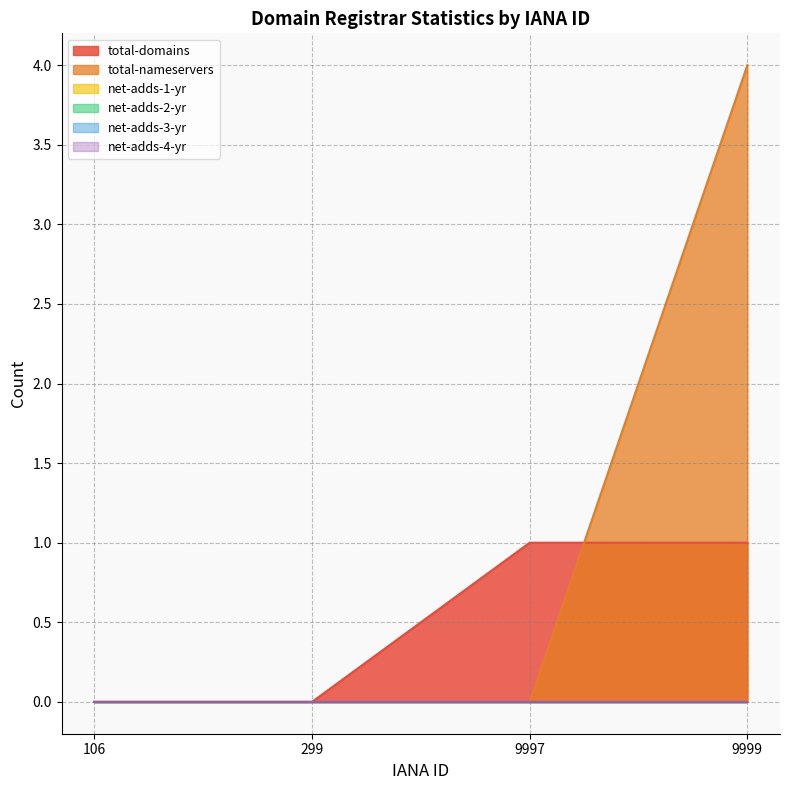

True or false: total-domains and net-adds-2-yr cross at least once.

False